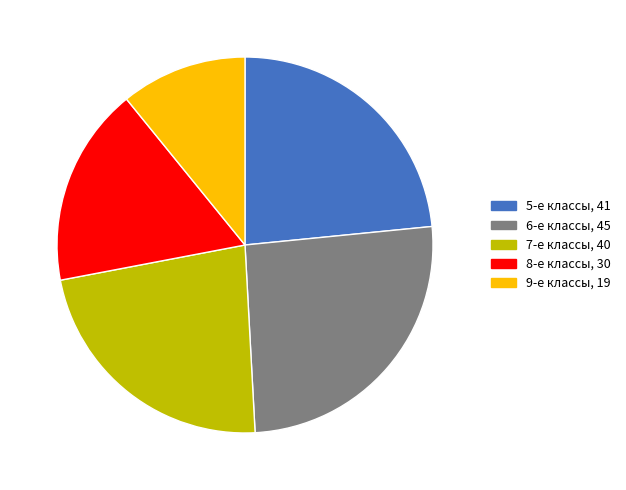

Does 5-е классы represent more than half of the total?

No